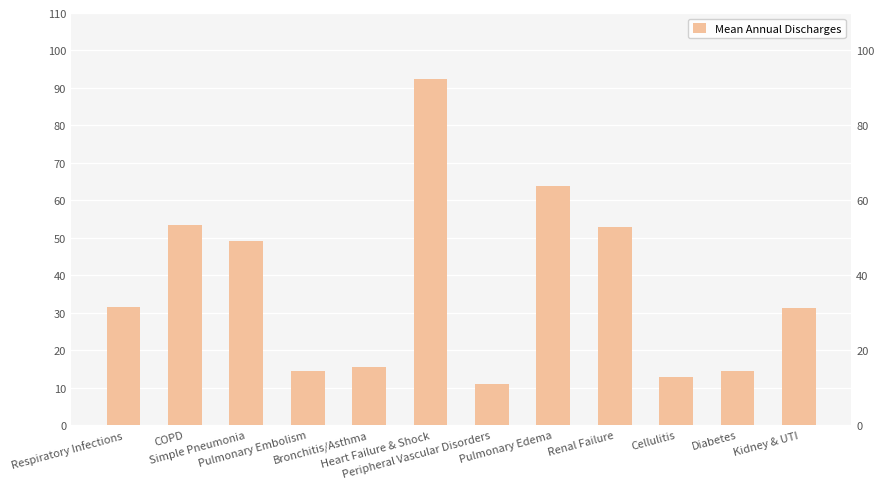

What is the greatest value displayed?

92.4